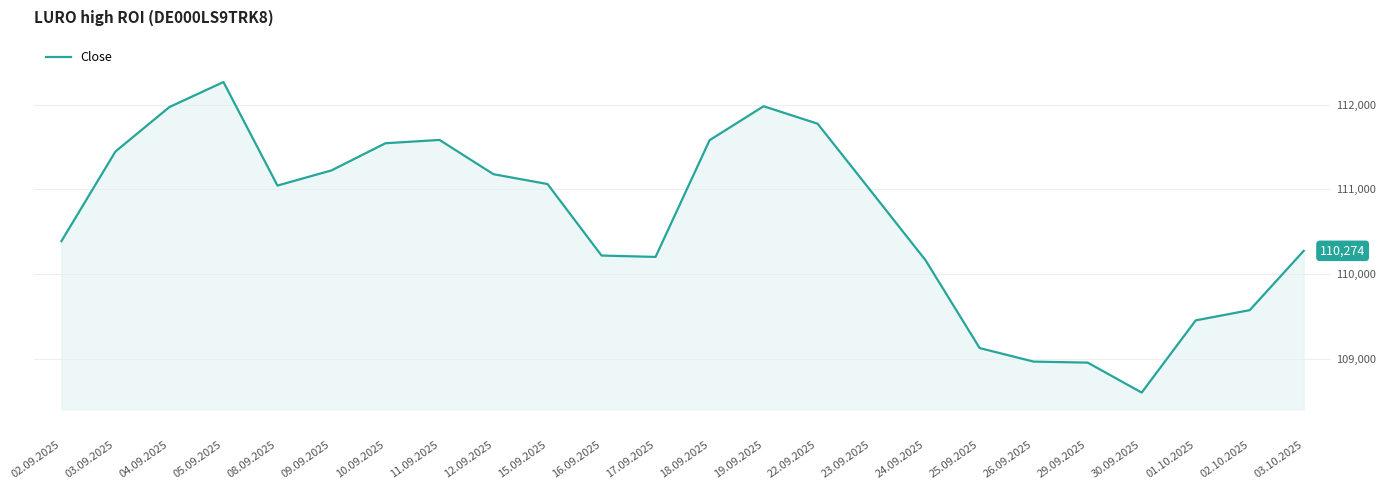

What is the sum of all values?

2655547